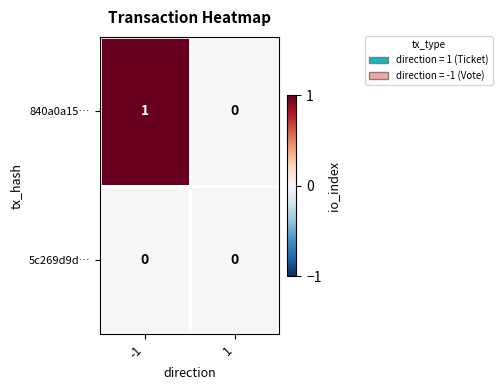

Which series has the widest spread of values?

840a0a15…